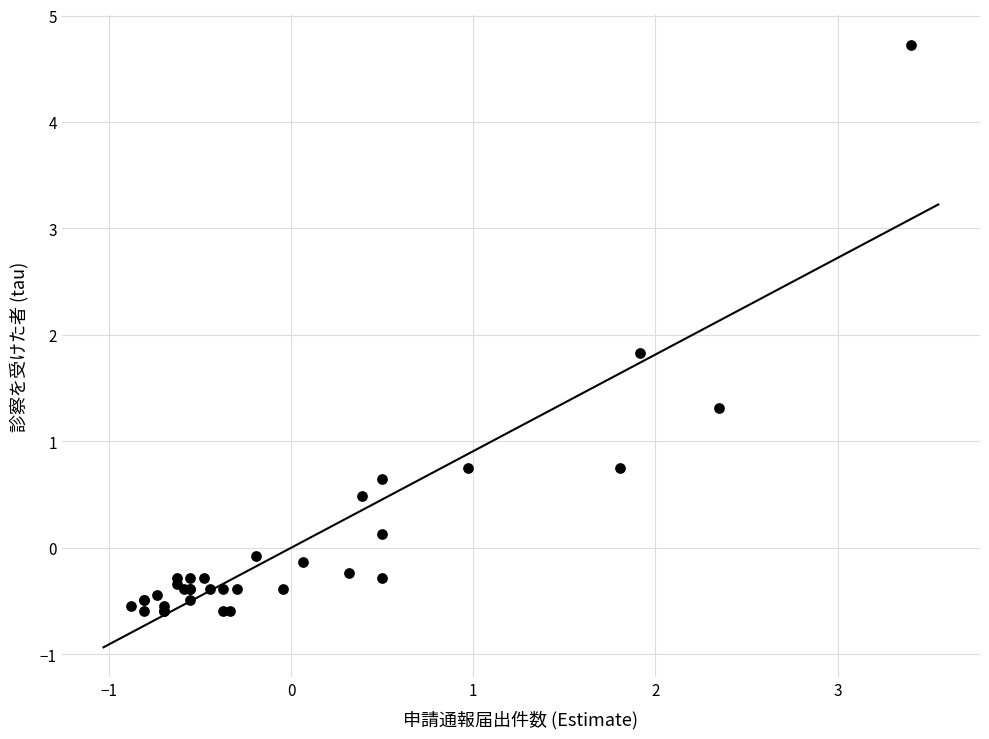

What Y value in the scatter plot is closest to 2?

1.8